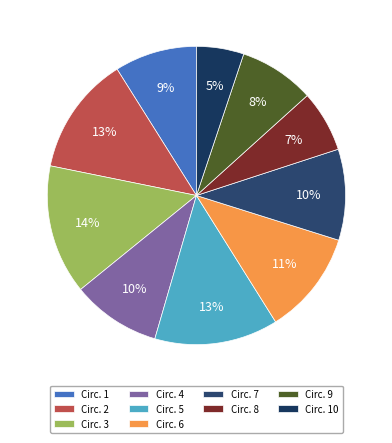

Does any single category account for the majority?

No